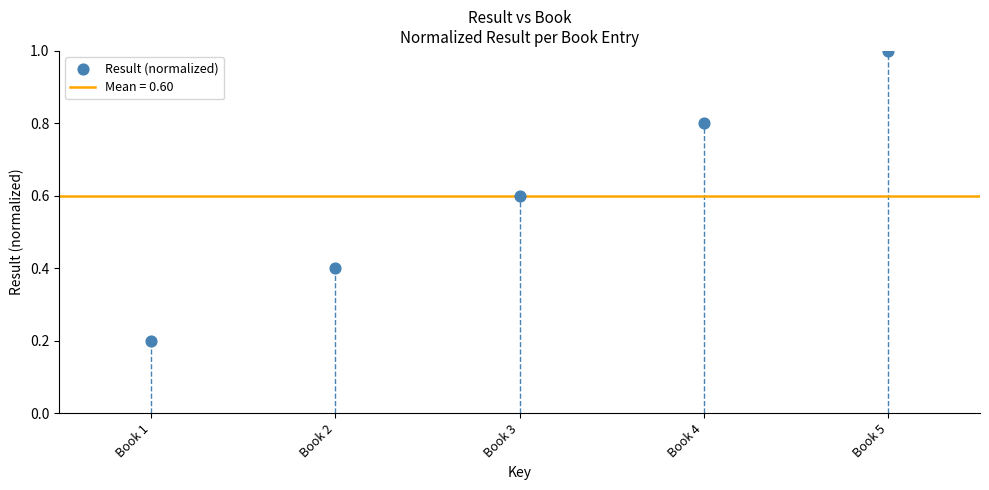

What is the average Y value?

0.6